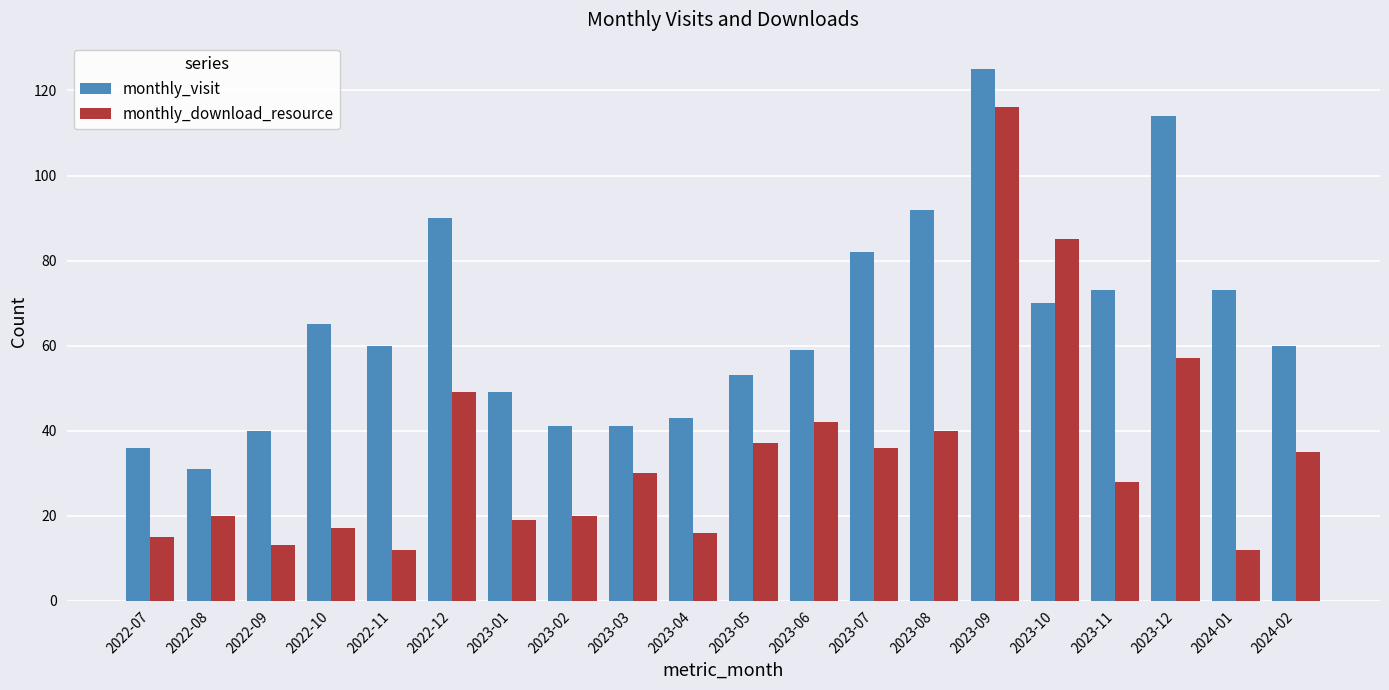

What is the sum of the monthly_visit values at 2023-05 and 2023-08?

145